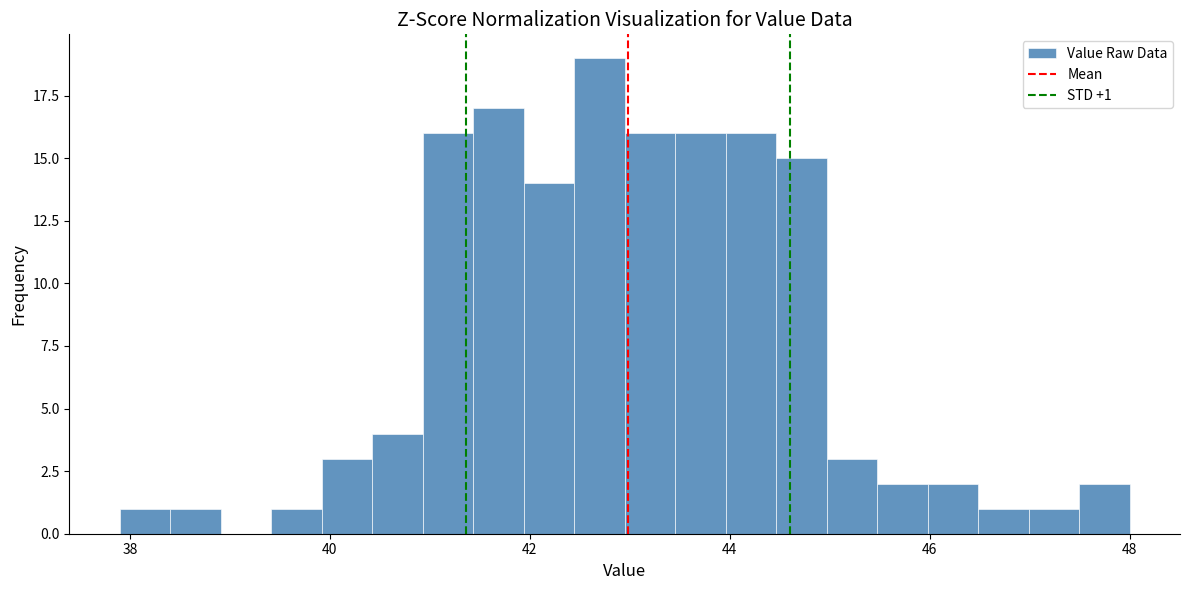

Around what value on the x-axis is the tallest bar? Give the approximate position of its centre, as read against the axis.

42.6